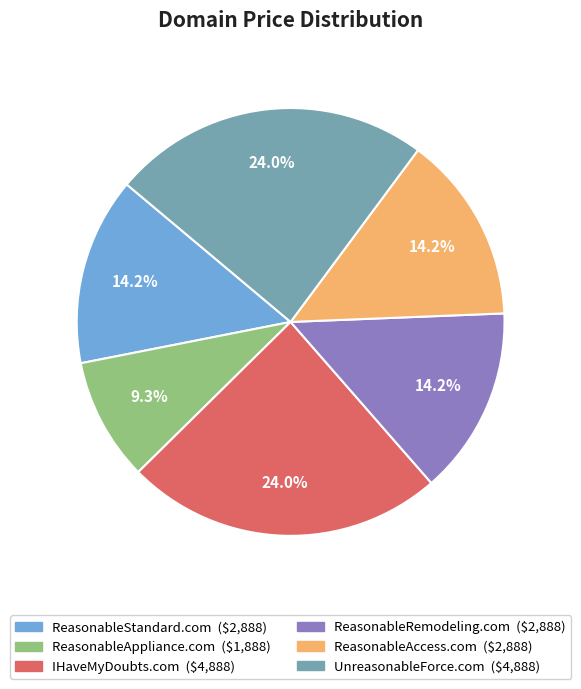

To the nearest percent, what is the difference between the ReasonableAppliance.com and ReasonableStandard.com slice percentages?

5%